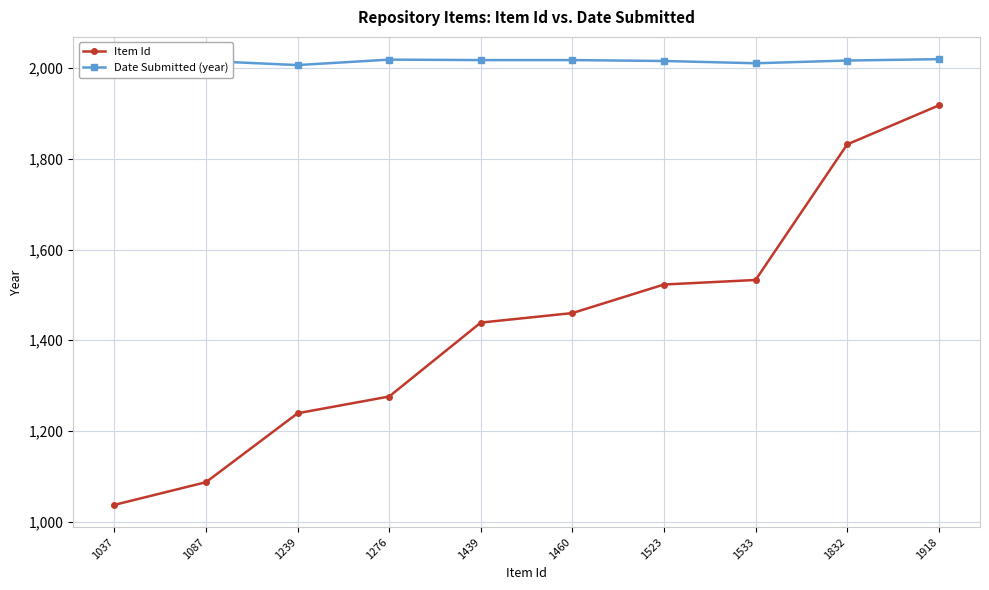

Count the number of data series in this chart.

2